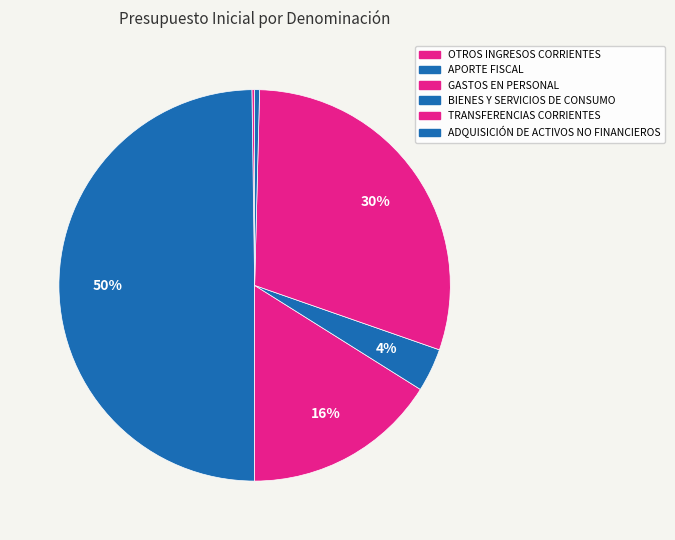

What percentage do OTROS INGRESOS CORRIENTES and BIENES Y SERVICIOS DE CONSUMO together represent?

3.8%